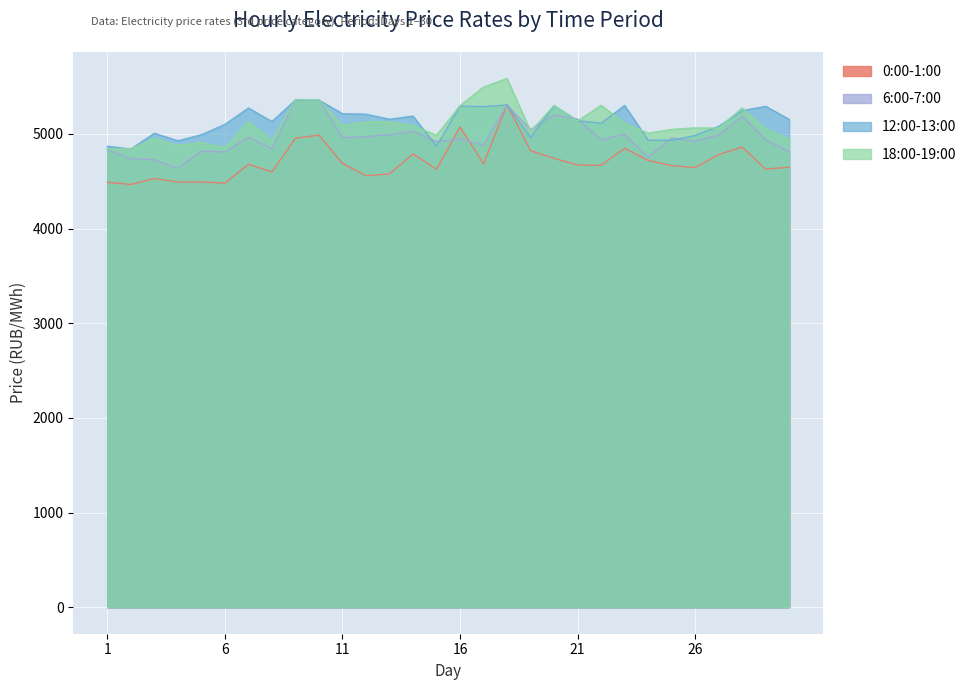

What is the value of the 6:00-7:00 point at the 15th from the left?

4920.3